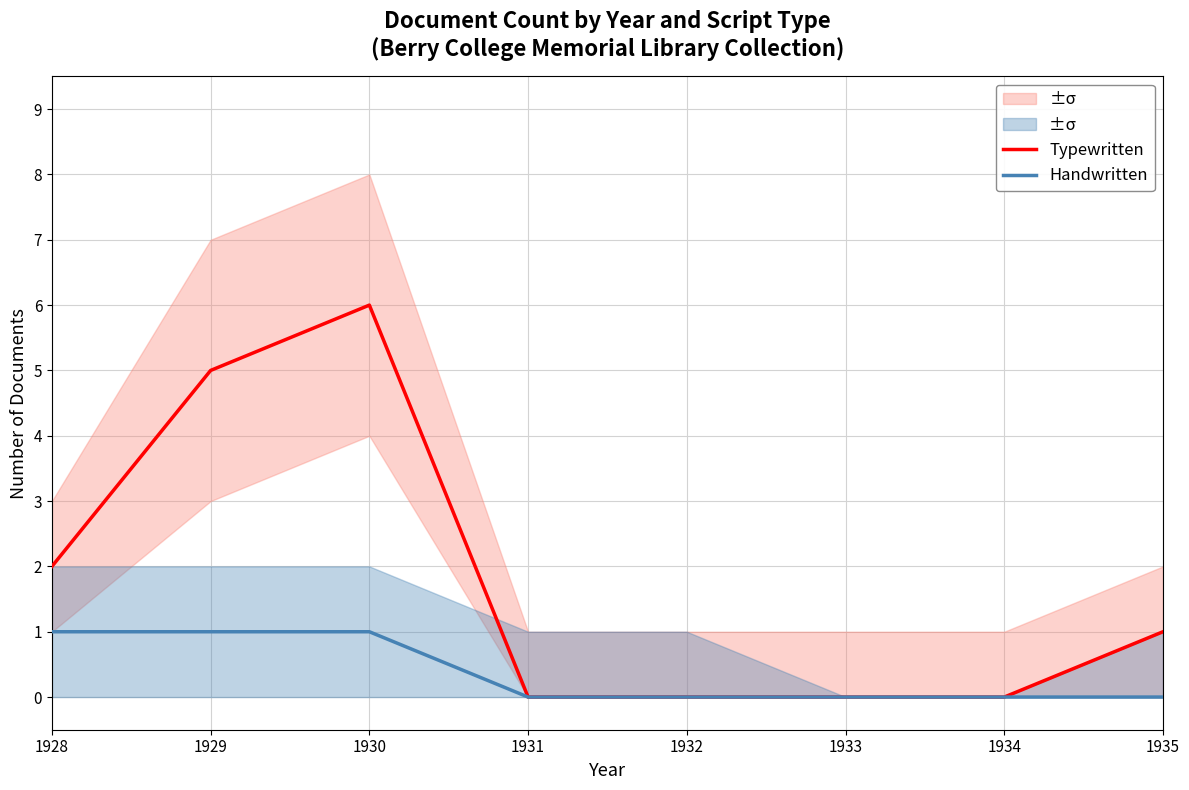

Which series has the largest total across all categories?

Typewritten